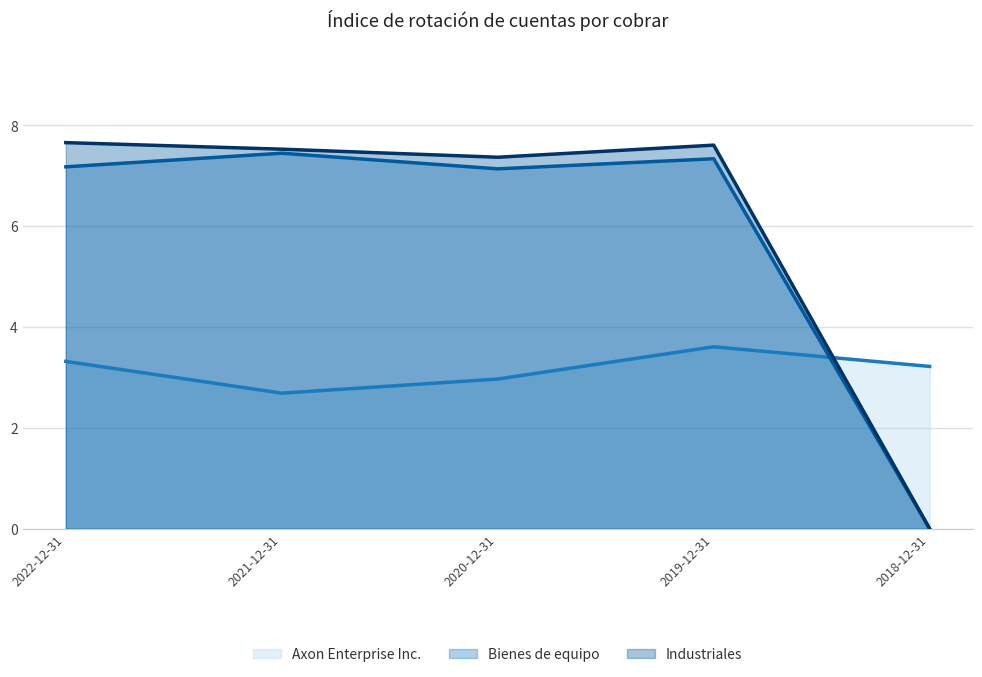

At which category is the sum across all series the highest?

2019-12-31